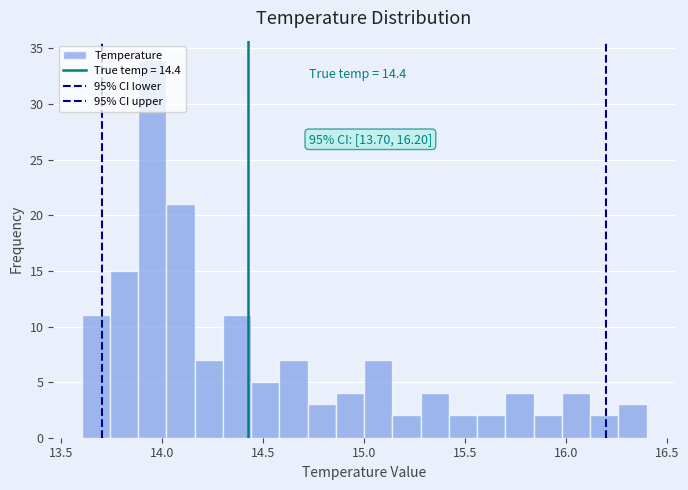

Read against the x-axis, roughly where is the centre of the tallest bar?

13.95